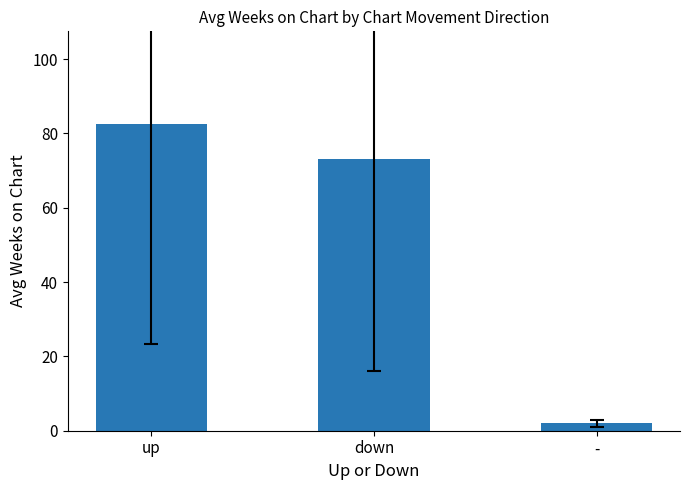

What is the difference between the maximum and minimum values?

80.7